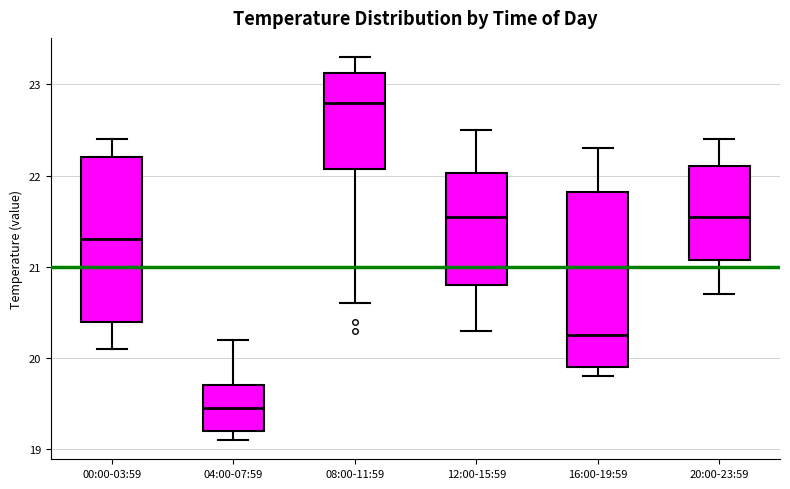

Where does the lower whisker of the box for 12:00-15:59 end on the y-axis? The values are not printed on the chart, so give them approximately, as read against the axis.

20.3